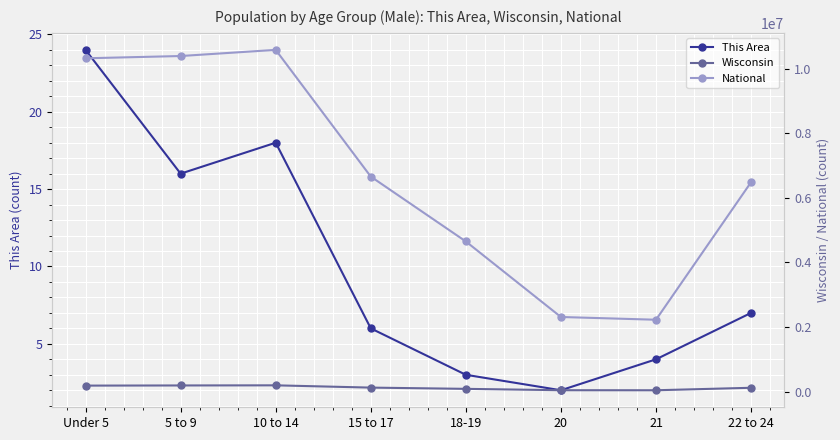

What are all the series names shown in the legend?

This Area, Wisconsin, National